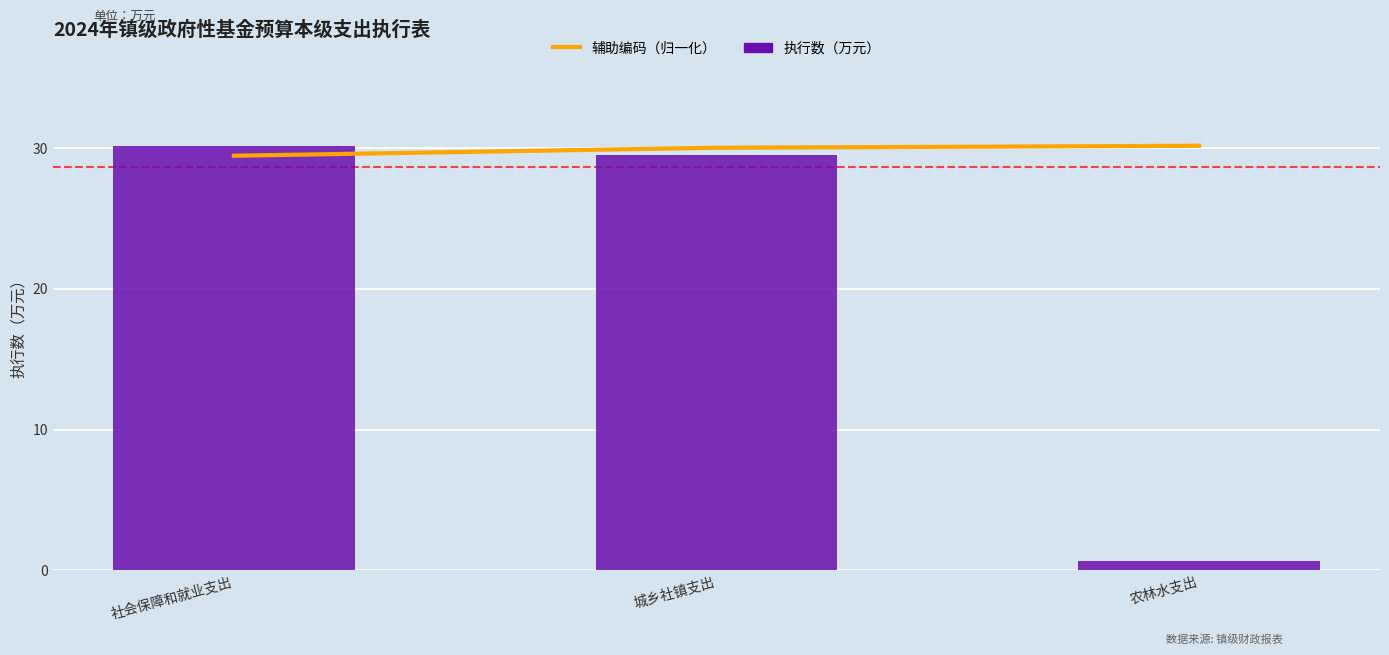

At which category does the chart reach its minimum across all series?

农林水支出